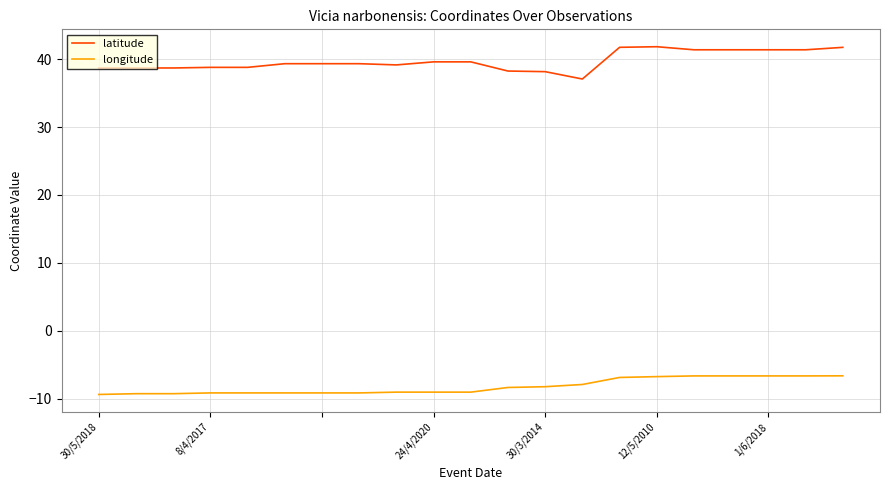

What is the greatest value displayed?

41.8